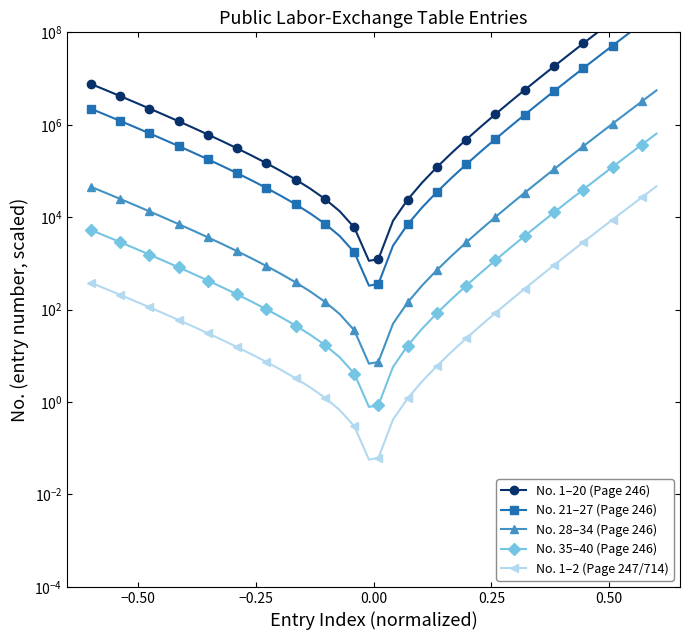

Reading left to right, transcribe all the data shown in this chart.

No. 1–20 (Page 246): 7655156.3	5662223.6	4175652.2	3069105.5	2247326.0	1638575.5	1188897.5	857765.1	614784.0	437195.3	307987.4	214468.7	147190.0	99132.4	65095.1	41235.5	24722.9	13479.6	5986.3	1137.5	1232.2	8313.7	23999.1	56429.5	120660.8	244192.0	476745.2	907480.0	1695159.6	3120811.7	5679341.1	10238419.2	18313301.4	32540975.1	57496381.0	101094613.5	176995268.8	308718070.2	536676567.8	930181238.6
No. 21–27 (Page 246): 2223640.6	1644741.1	1212927.6	891502.1	652794.7	475967.2	345346.4	249160.3	178580.1	126994.8	89463.0	62298.0	42755.2	28795.6	18908.6	11977.9	7181.4	3915.5	1738.9	330.4	357.9	2414.9	6971.2	16391.4	35049.1	70932.0	138483.1	263601.3	492403.5	906521.5	1649713.4	2974017.0	5319578.0	9452378.5	16701329.7	29365578.2	51412911.4	89675249.0	155891764.9	270195502.7
No. 28–34 (Page 246): 45566.4	33703.7	24855.1	18268.5	13376.9	9753.4	7076.8	5105.7	3659.4	2602.4	1833.3	1276.6	876.1	590.1	387.5	245.4	147.2	80.2	35.6	6.8	7.3	49.5	142.9	335.9	718.2	1453.5	2837.8	5401.7	10090.2	18576.3	33805.6	60943.0	109007.7	193696.3	342240.4	601753.7	1053543.3	1837607.6	3194503.4	5536793.1
No. 35–40 (Page 246): 5285.7	3909.6	2883.2	2119.1	1551.7	1131.4	820.9	592.3	424.5	301.9	212.7	148.1	101.6	68.4	44.9	28.5	17.1	9.3	4.1	0.8	0.9	5.7	16.6	39.0	83.3	168.6	329.2	626.6	1170.5	2154.8	3921.4	7069.4	12644.9	22468.8	39699.9	69803.4	122211.0	213162.5	370562.4	642268.0
No. 1–2 (Page 247/714): 382.8	283.1	208.8	153.5	112.4	81.9	59.4	42.9	30.7	21.9	15.4	10.7	7.4	5.0	3.3	2.1	1.2	0.7	0.3	0.1	0.1	0.4	1.2	2.8	6.0	12.2	23.8	45.4	84.8	156.0	284.0	511.9	915.7	1627.0	2874.8	5054.7	8849.8	15435.9	26833.8	46509.1